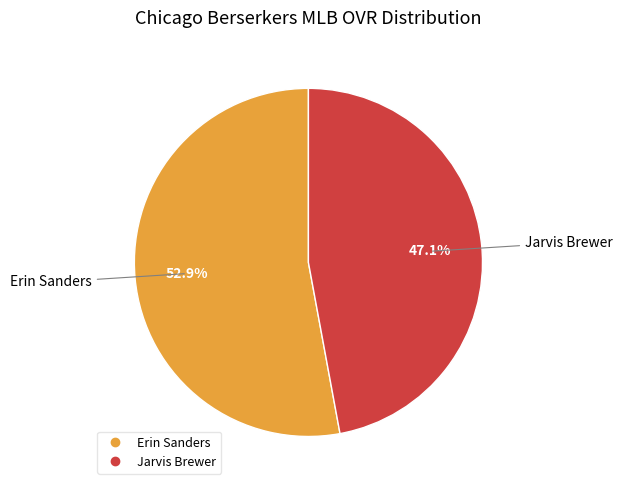

Is Jarvis Brewer the majority of the pie?

No